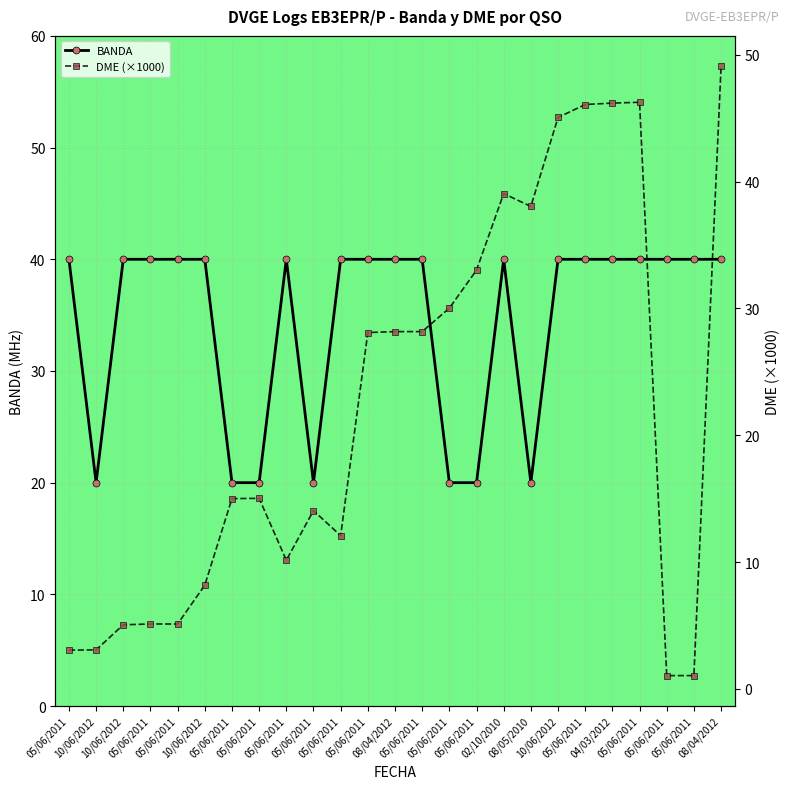

Does the chart display data point markers on the line(s)?

Yes